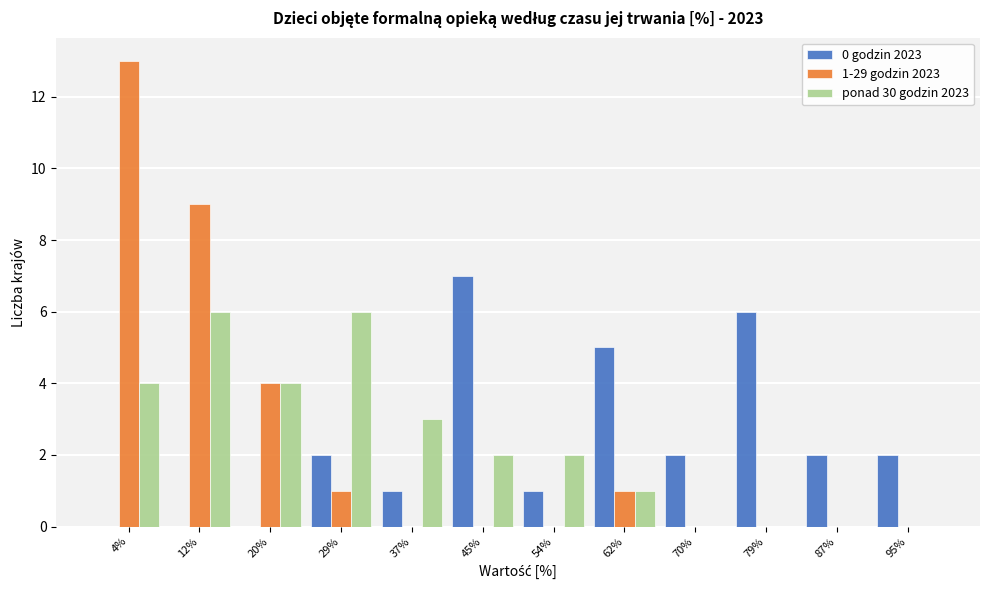

In the 0 godzin 2023 series, which range on the x-axis has the tallest bar?

42 to 50